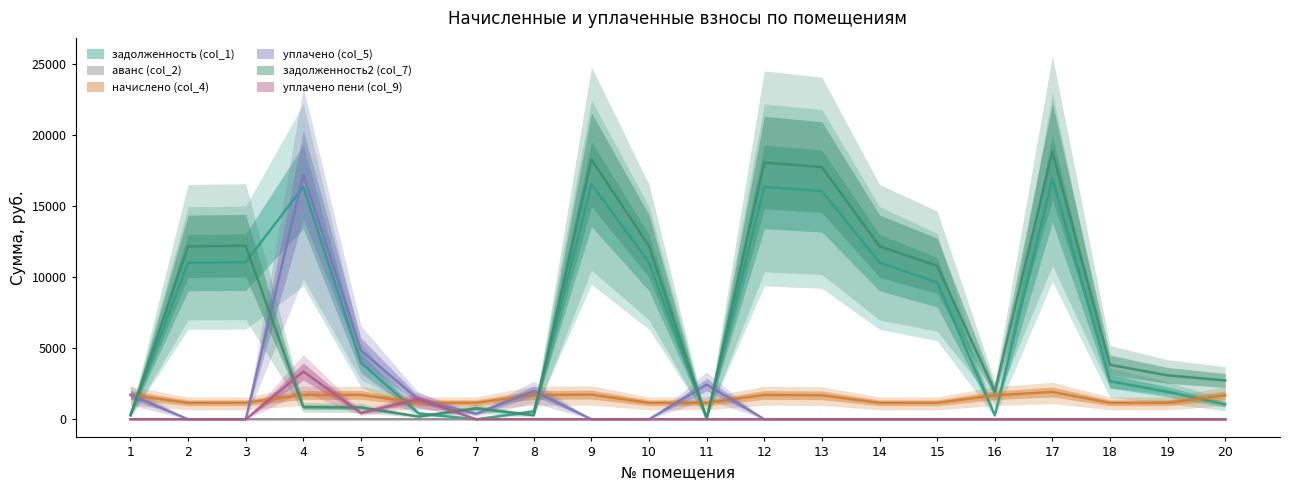

The уплачено (col_5) series shows 1633.0 at 11. True or false?

False